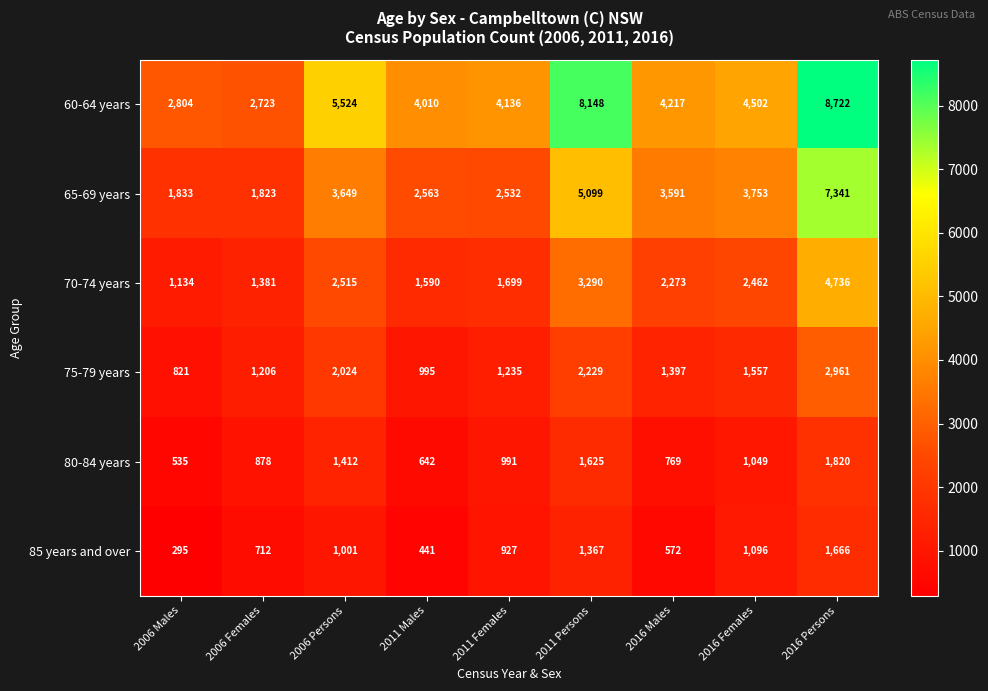

At which category does the chart reach its peak across all series?

2016 Persons